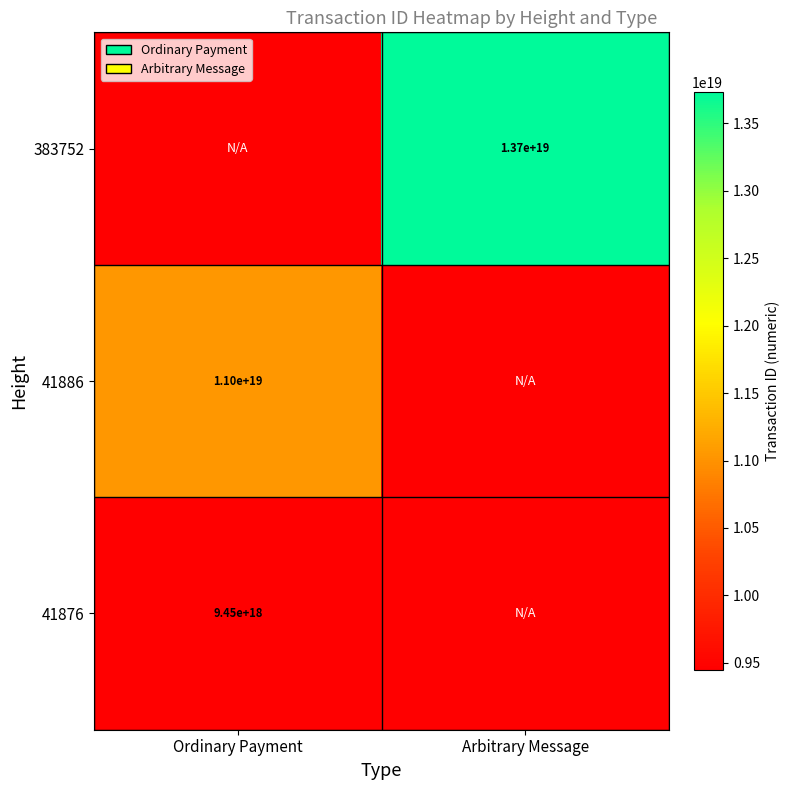

Is the value of 41886 at Ordinary Payment greater than the value of 41876 at Ordinary Payment?

Yes